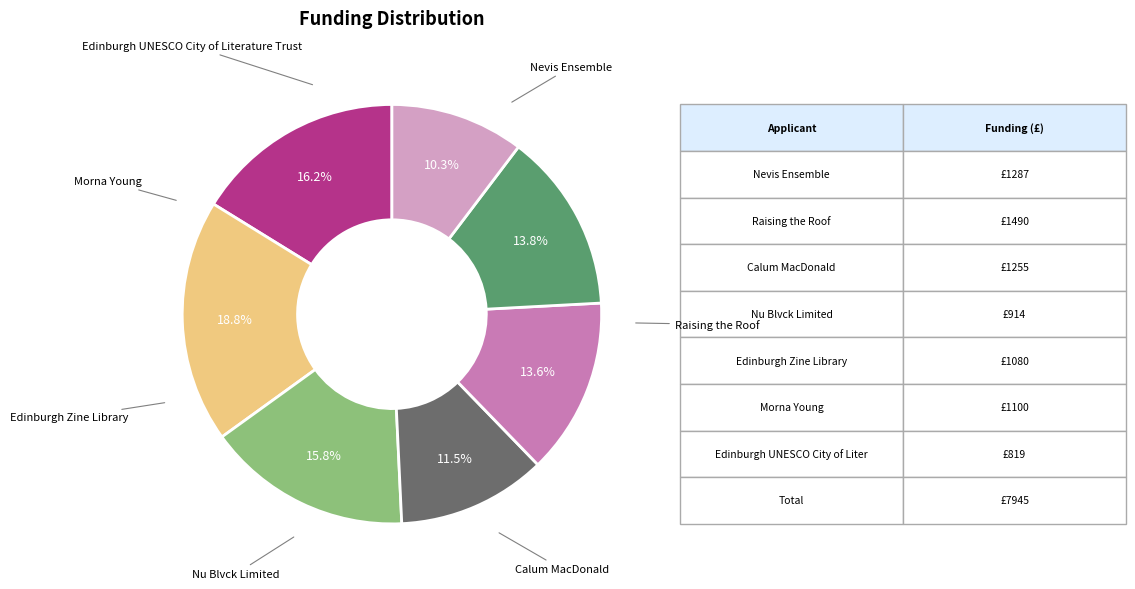

Does any single category account for the majority?

No